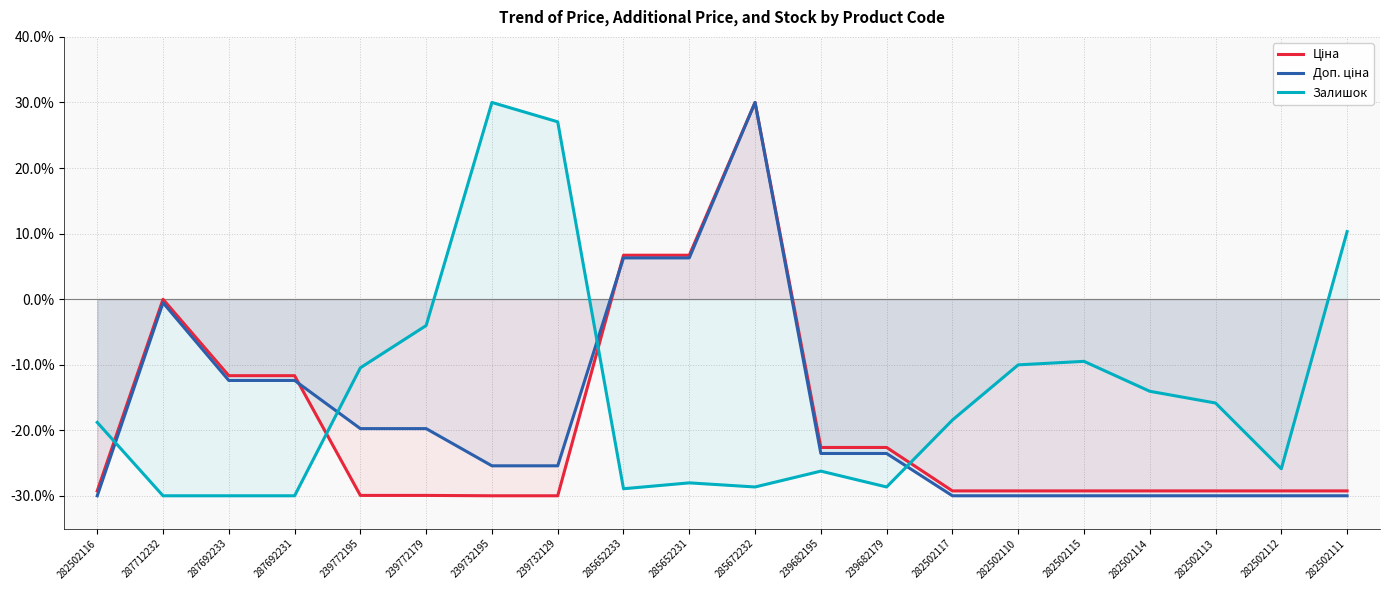

List the series in order of their peak value, highest first.

Ціна, Доп. ціна, Залишок